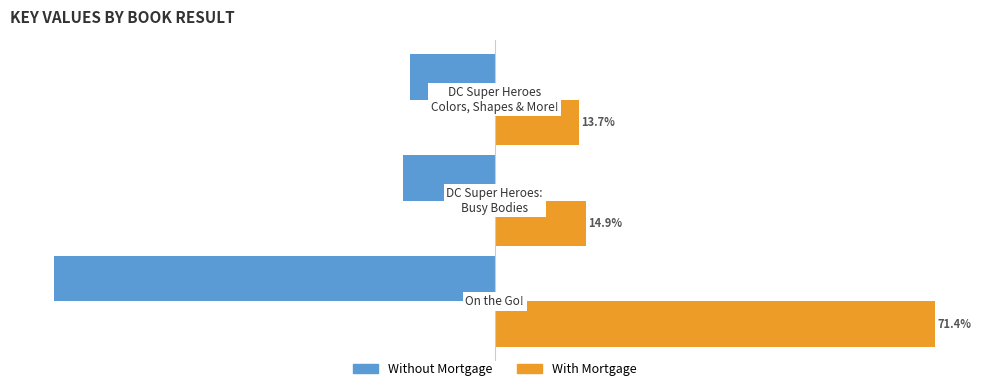

Which series has the largest total across all categories?

With Mortgage